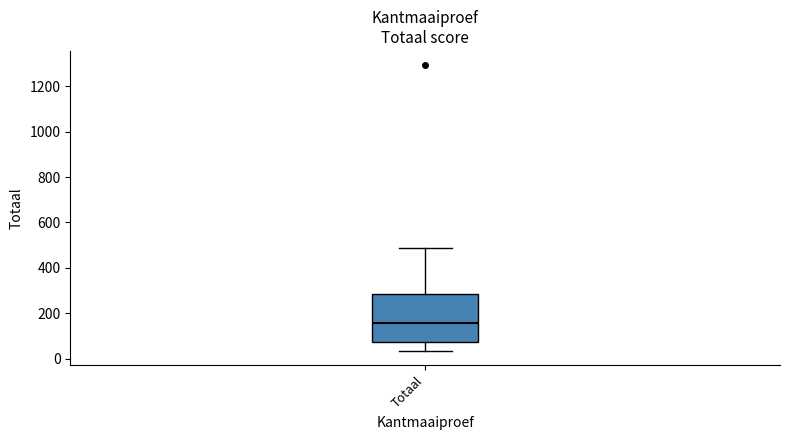

Where does the upper whisker of the box for Totaal end on the y-axis? The values are not printed on the chart, so give them approximately, as read against the axis.

480